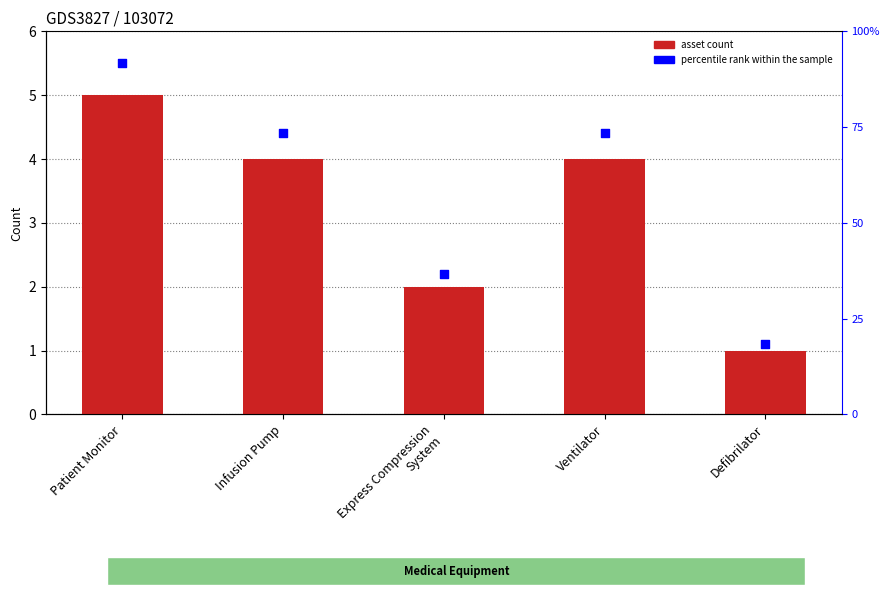

Which series reaches the minimum Y coordinate?

asset count